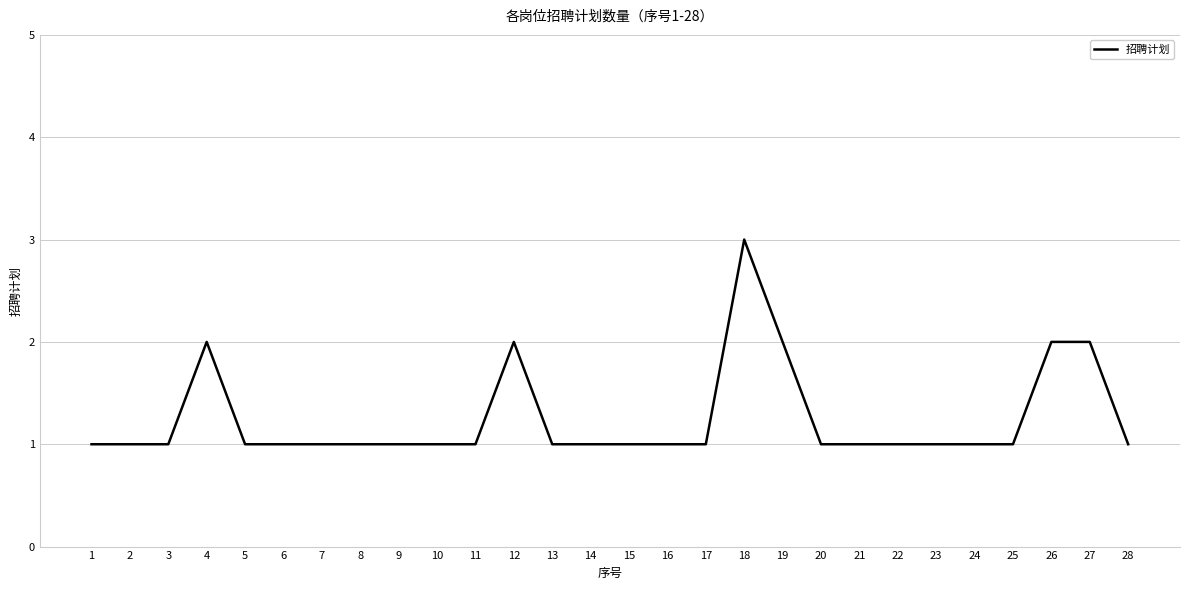

Reading left to right, extract all data points from this chart.

1	1	1	2	1	1	1	1	1	1	1	2	1	1	1	1	1	3	2	1	1	1	1	1	1	2	2	1